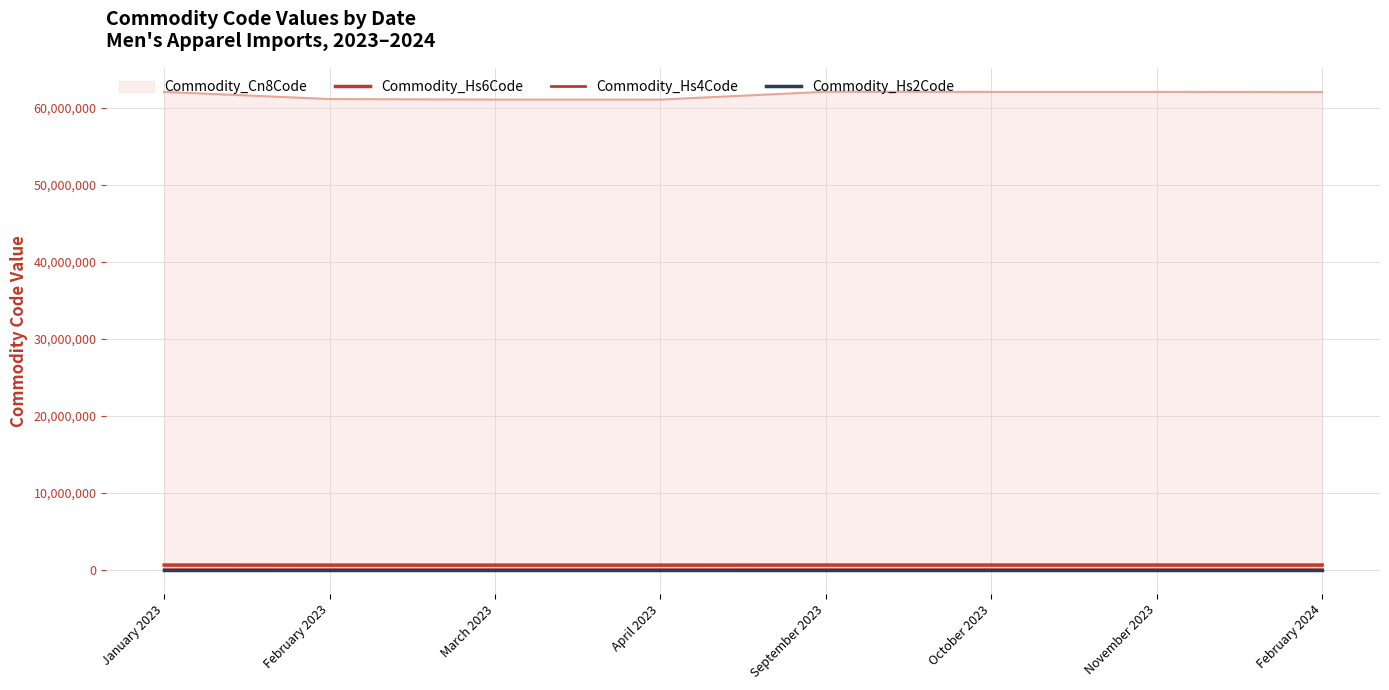

Is the value of Commodity_Hs4Code at September 2023 greater than the value of Commodity_Hs6Code at April 2023?

No